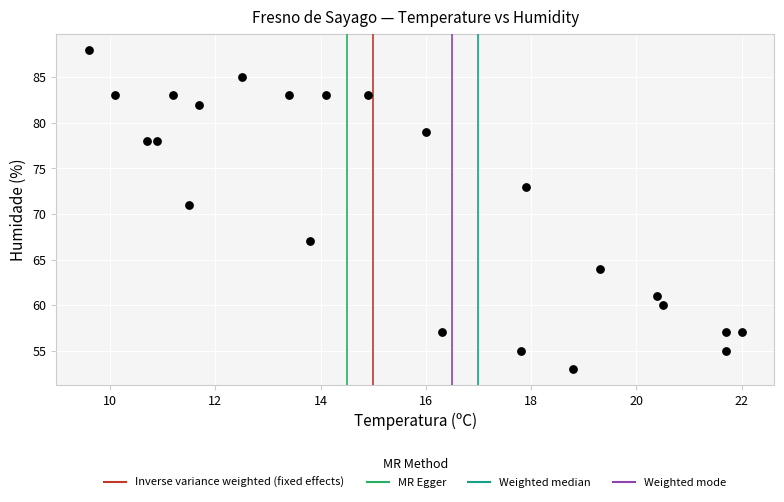

What is the range of Y values (max minus min)?

35